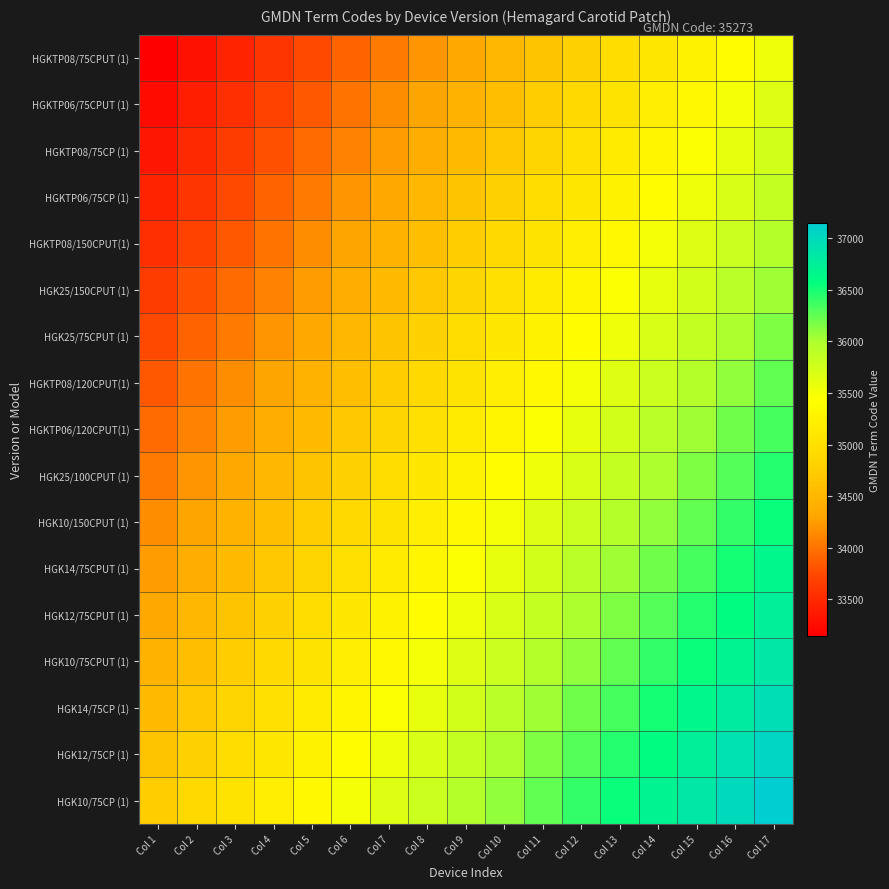

What is the total value across all series at Col 9?

597516